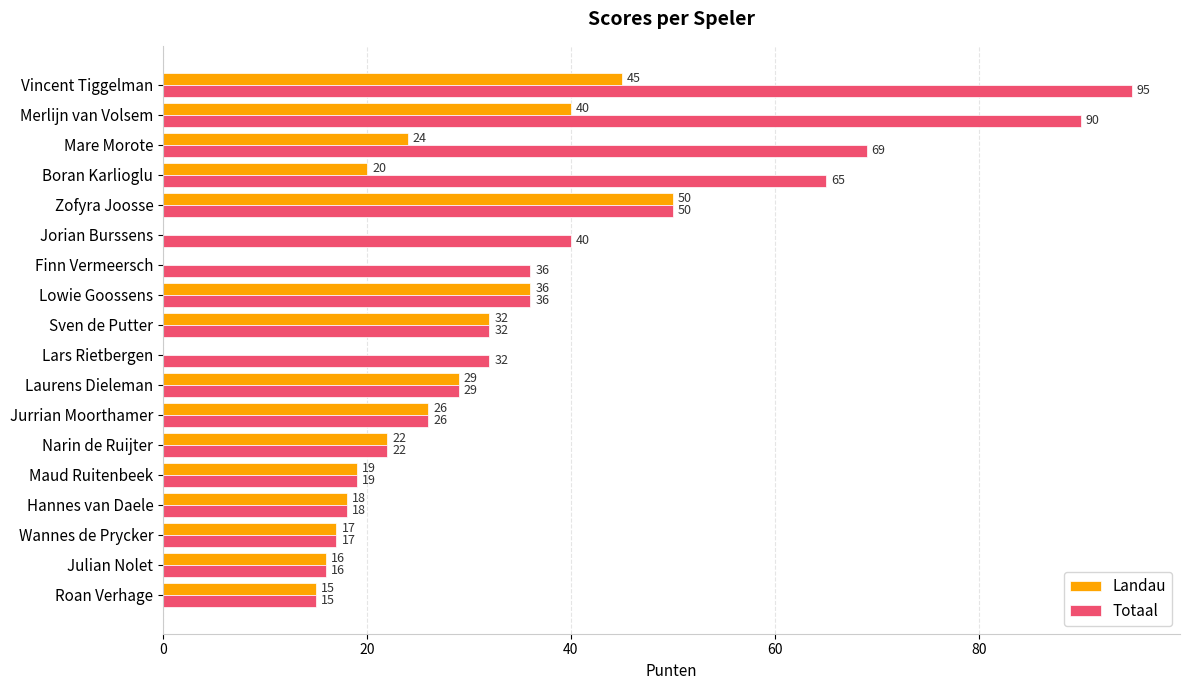

Between Finn Vermeersch and Lowie Goossens, which series saw the biggest shift?

Landau